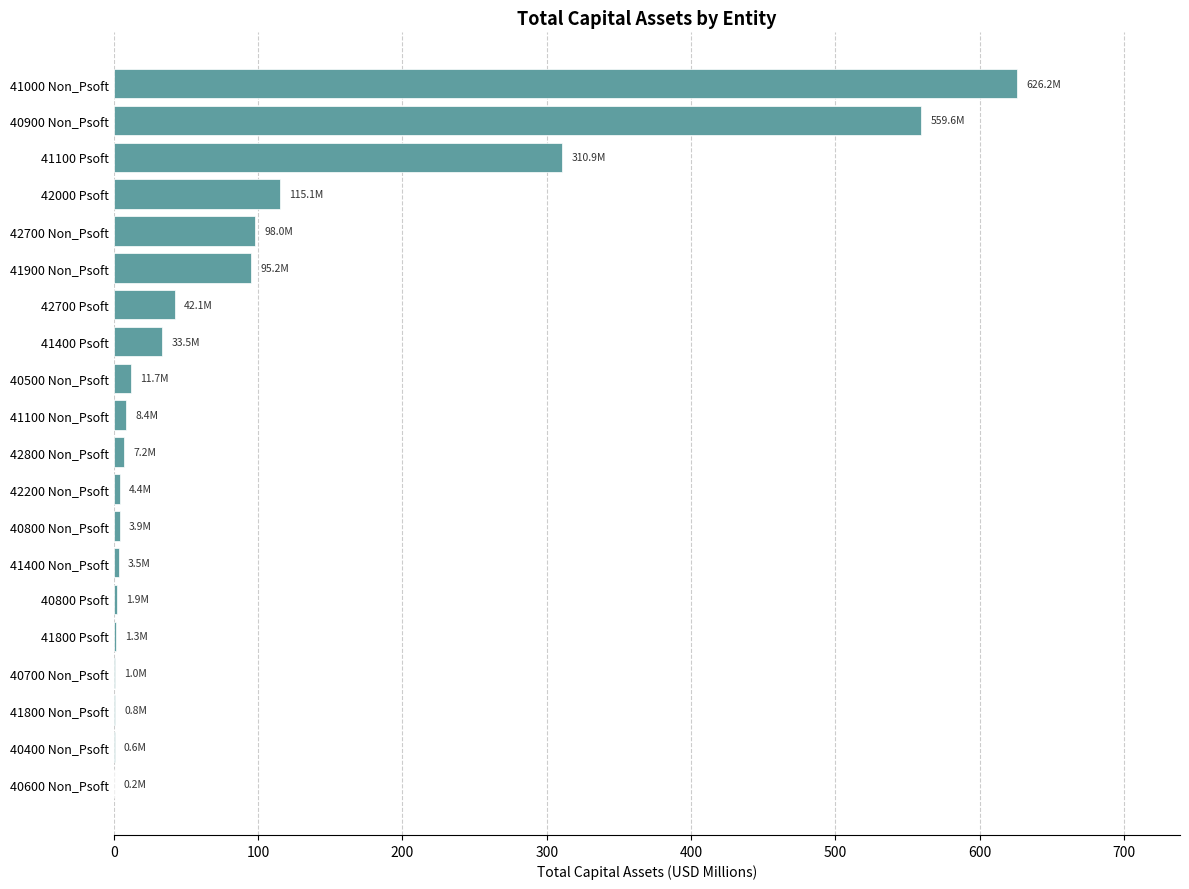

Which category has the highest value across all series?

41000 Non_Psoft